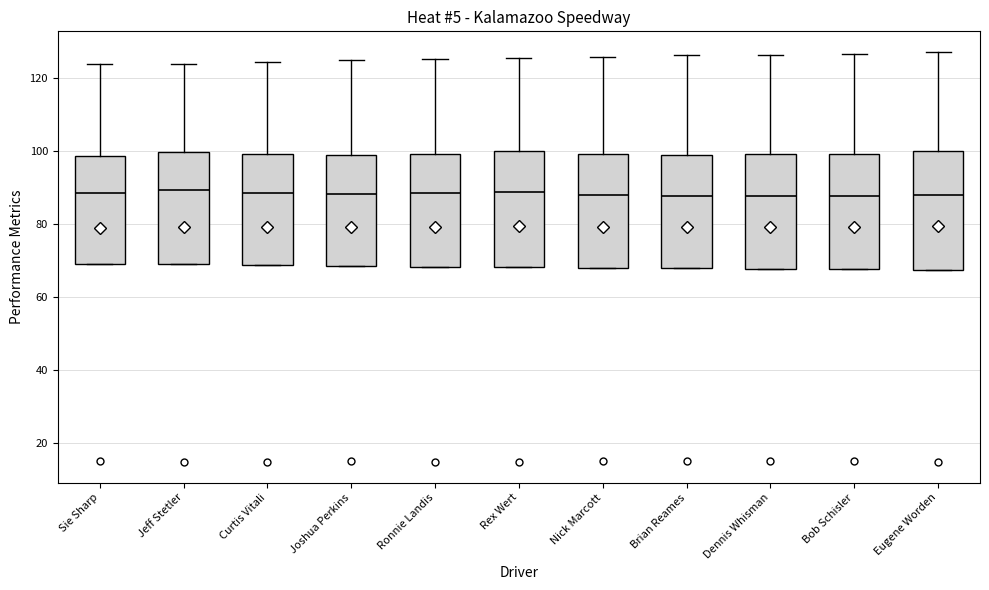

Reading left to right, read every box against the y-axis: the position of its median line, the range the box covers, and the ends of its whiskers. The values are not printed on the chart, so give them approximately, as read against the axis.

Sie Sharp: median 88, box 70 to 98, whiskers 70 to 124
Jeff Stetler: median 90, box 68 to 100, whiskers 68 to 124
Curtis Vitali: median 88, box 68 to 100, whiskers 68 to 124
Joshua Perkins: median 88, box 68 to 98, whiskers 68 to 126
Ronnie Landis: median 88, box 68 to 100, whiskers 68 to 126
Rex Wert: median 88, box 68 to 100, whiskers 68 to 126
Nick Marcott: median 88, box 68 to 100, whiskers 68 to 126
Brian Reames: median 88, box 68 to 100, whiskers 68 to 126
Dennis Whisman: median 88, box 68 to 100, whiskers 68 to 126
Bob Schisler: median 88, box 68 to 100, whiskers 68 to 126
Eugene Worden: median 88, box 68 to 100, whiskers 68 to 128